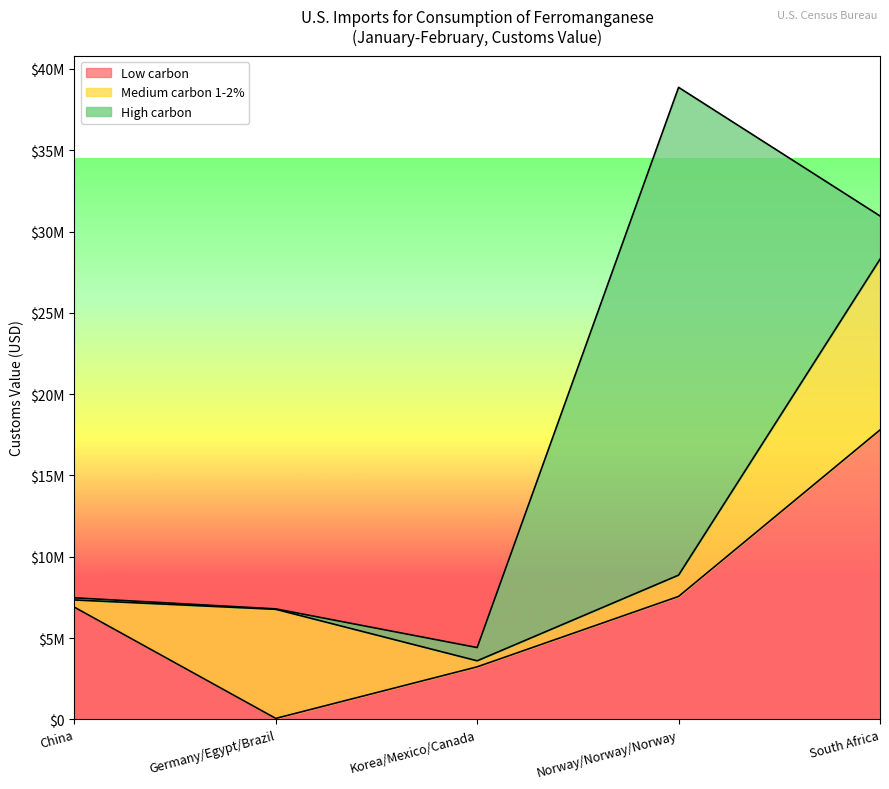

Between Korea/Mexico/Canada and Norway/Norway/Norway, which is larger?

Norway/Norway/Norway